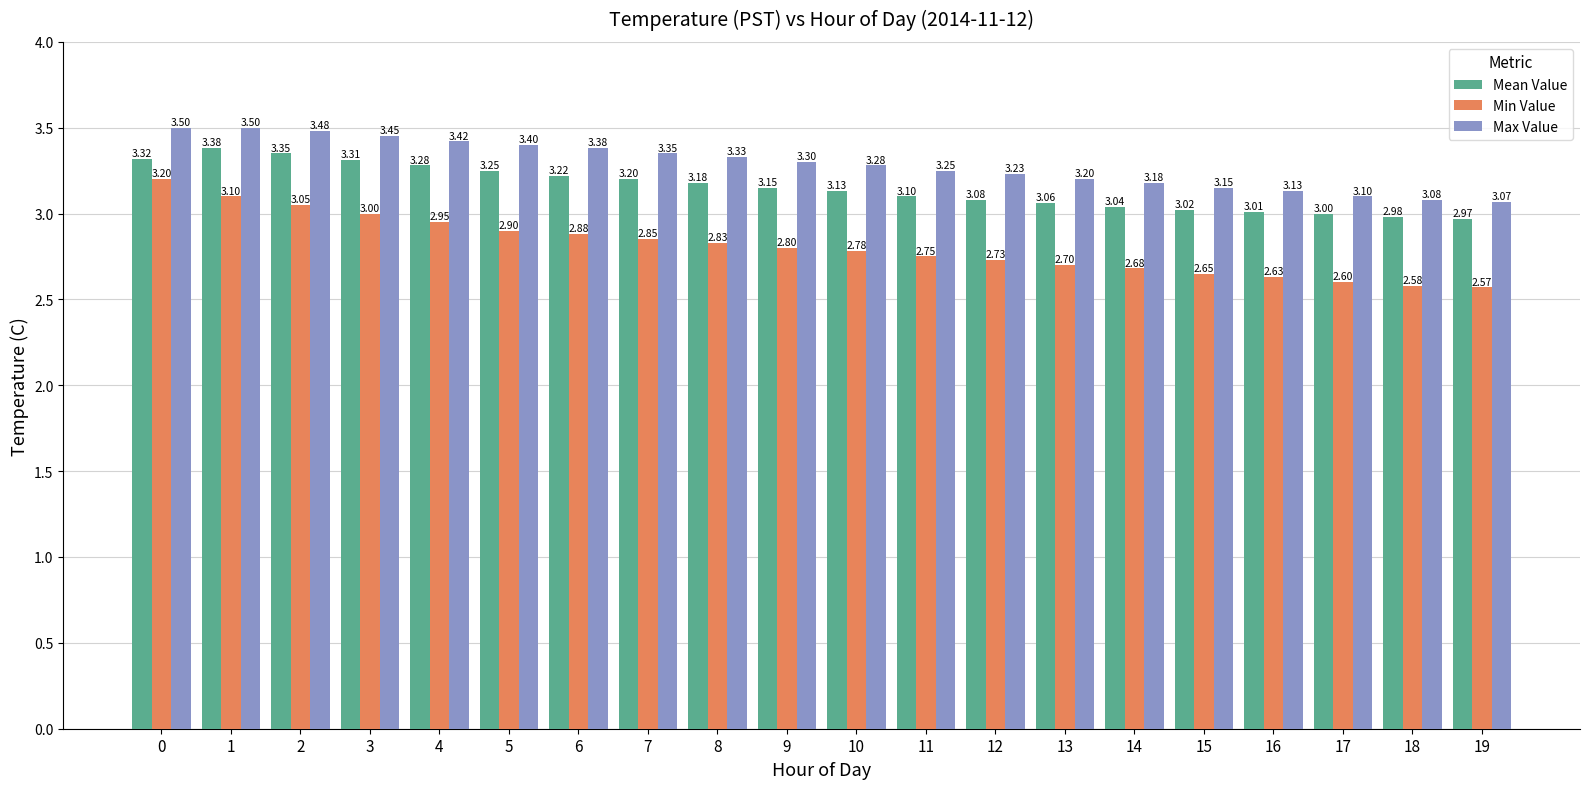

What is the maximum value shown in the chart?

3.5